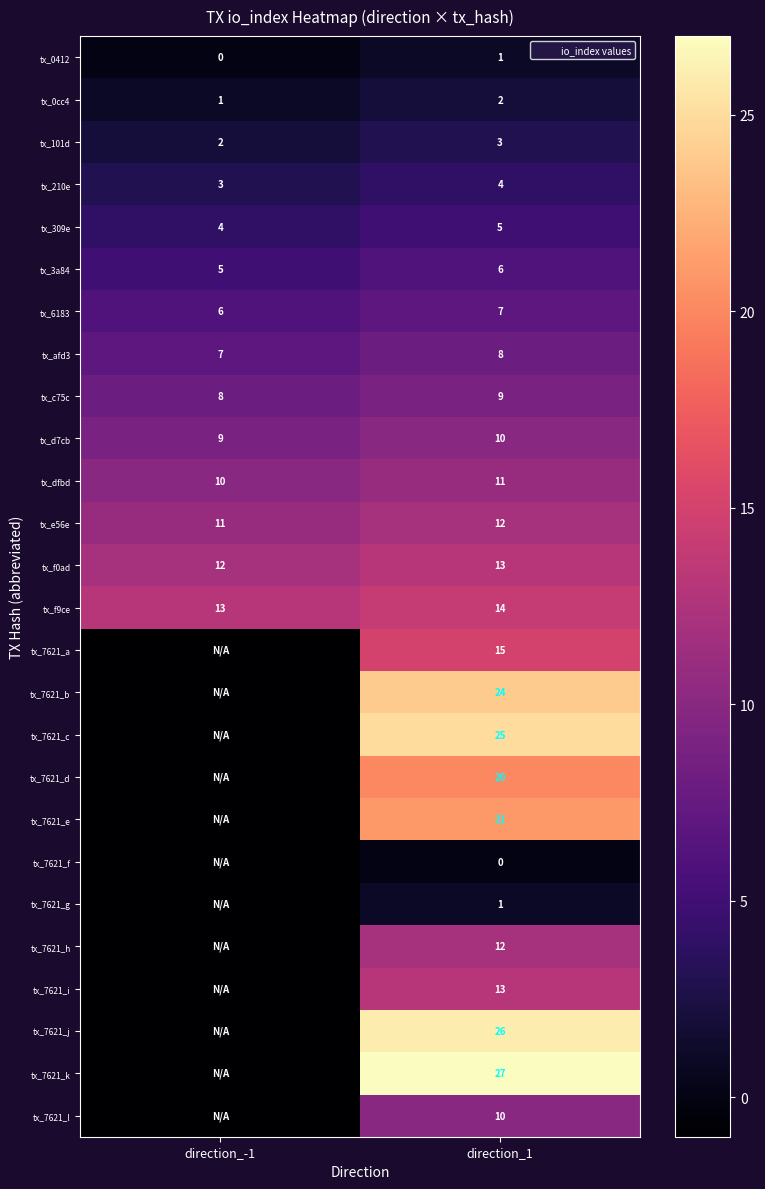

At which category is the sum across all series the highest?

direction_1